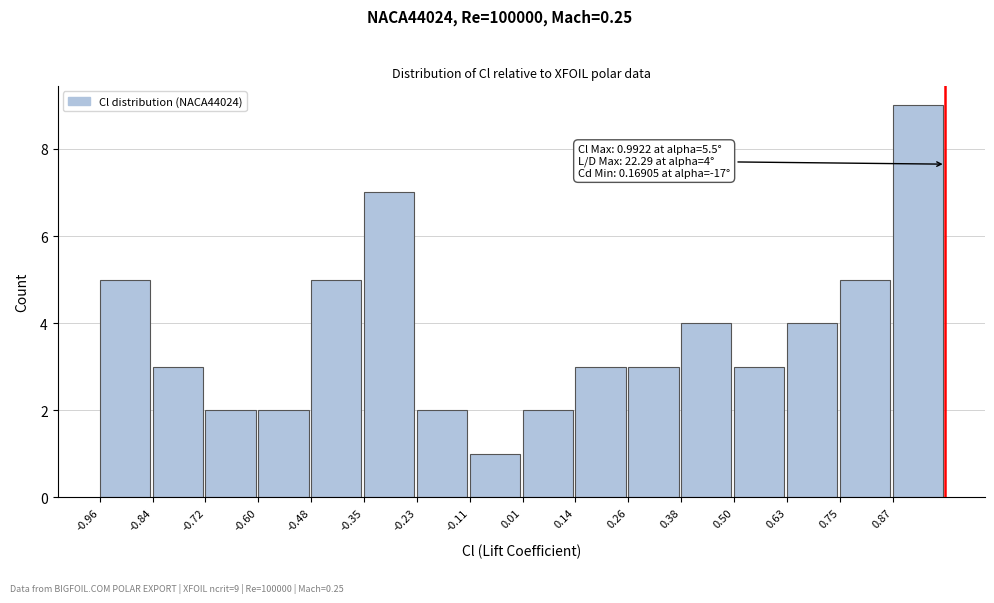

Over which range of the x-axis is the bar tallest?

0.86 to 1.00